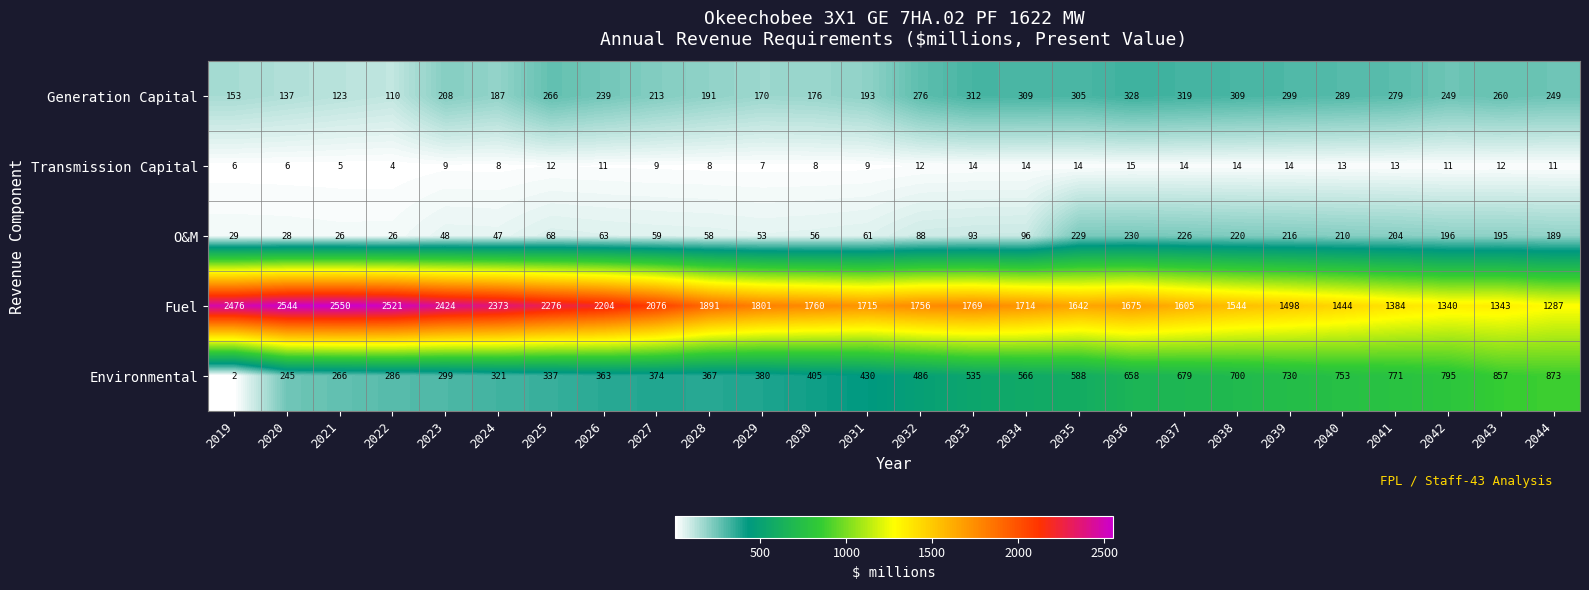

At how many categories does at least one series exceed 263?

26